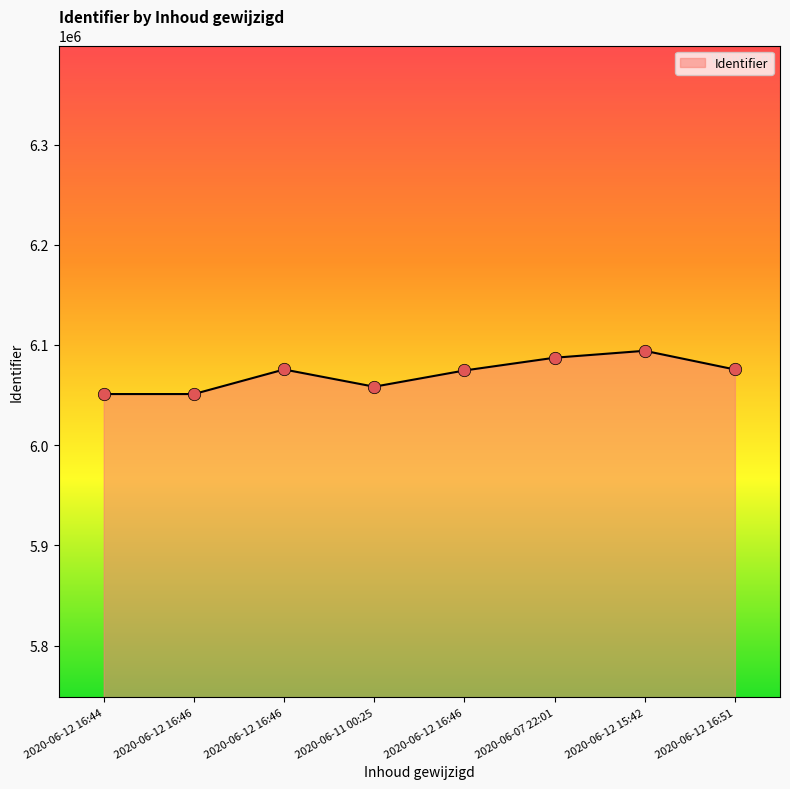

Approximately how many times larger is the value at 2020-06-12 16:51 compared to 2020-06-11 00:25?

1.0